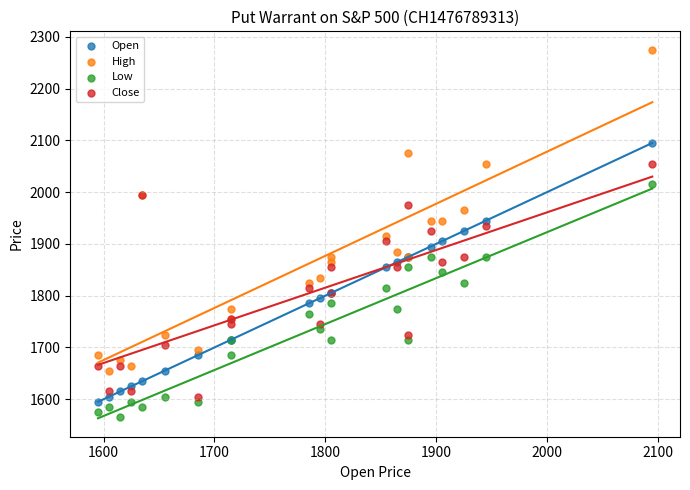

Which series reaches the maximum Y coordinate?

High